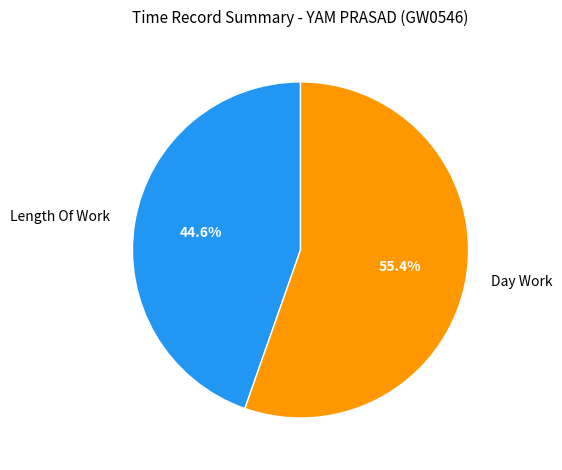

Is Day Work the majority of the pie?

Yes